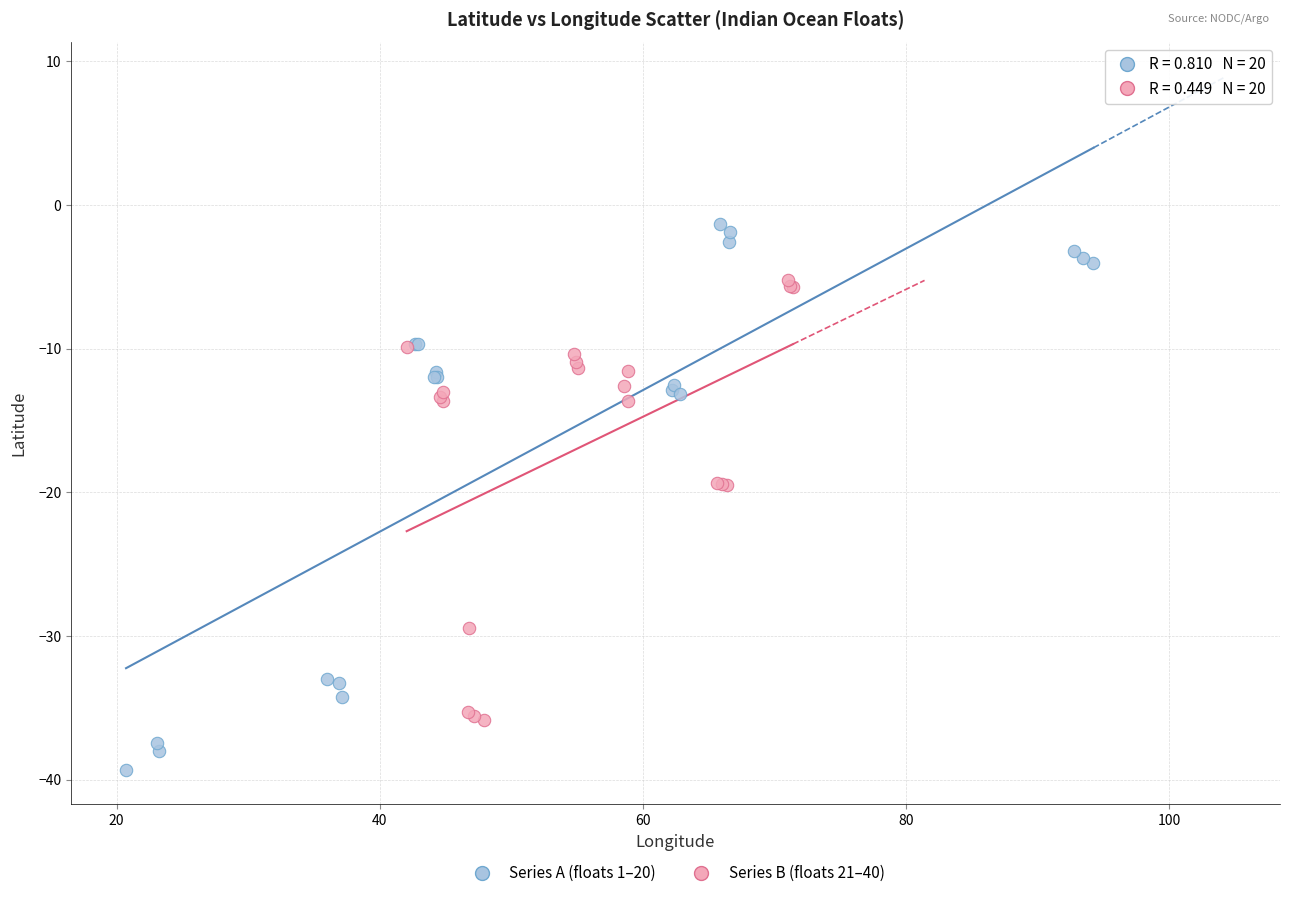

Which series reaches the maximum Y coordinate?

Series A (floats 1–20)